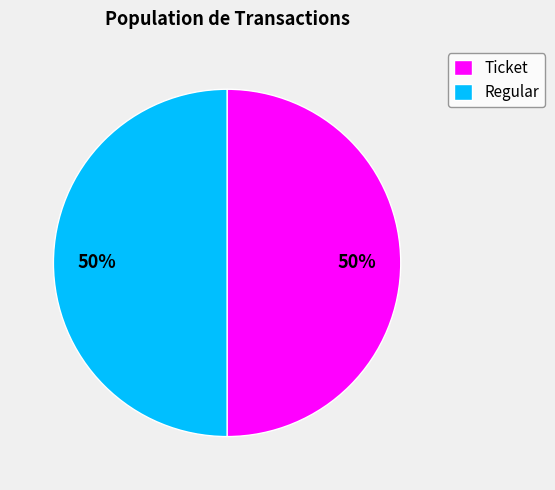

Is the sum of Ticket and Regular greater than half?

Yes